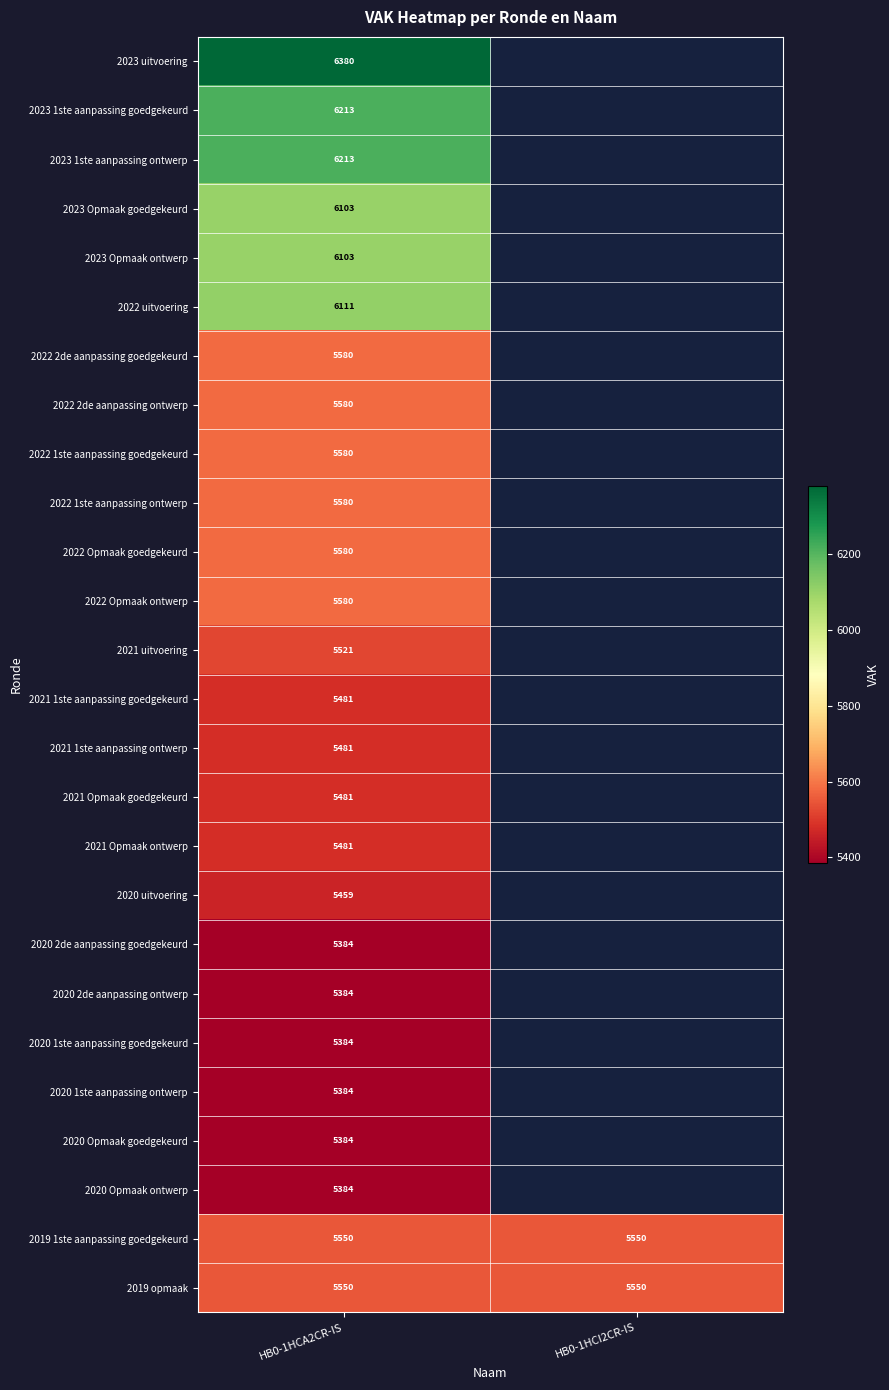

At which category is the sum across all series the highest?

HB0-1HCA2CR-IS